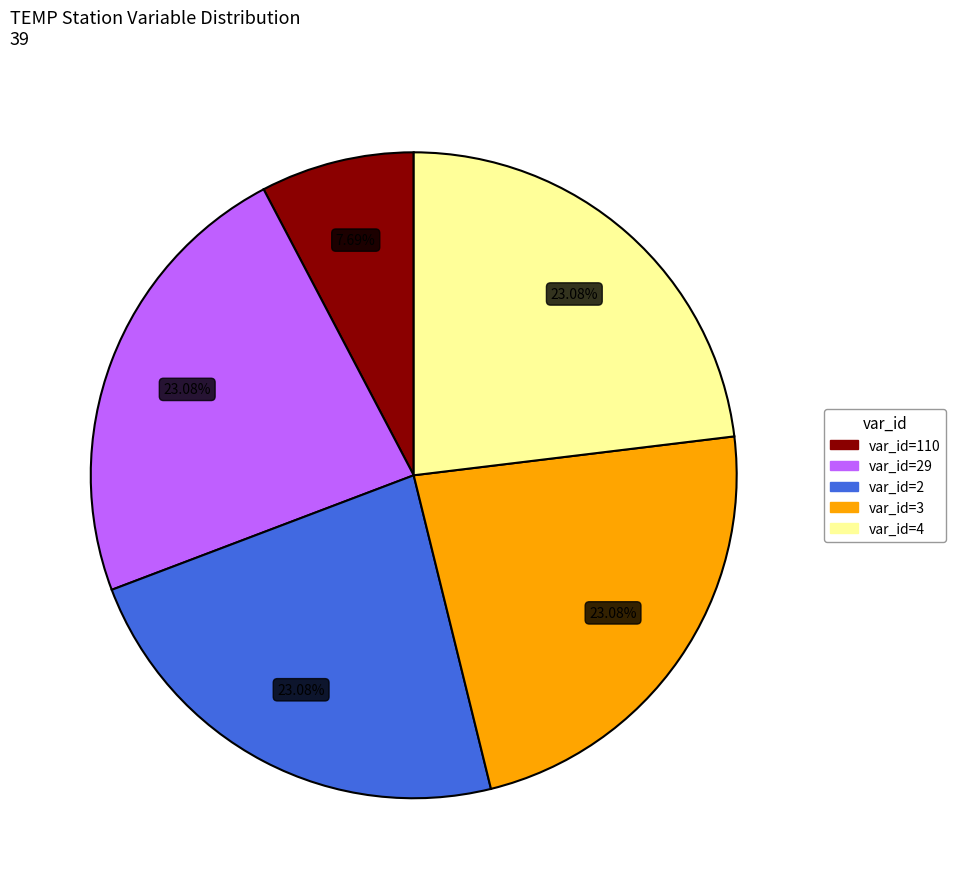

Does var_id=4 represent more than half of the total?

No